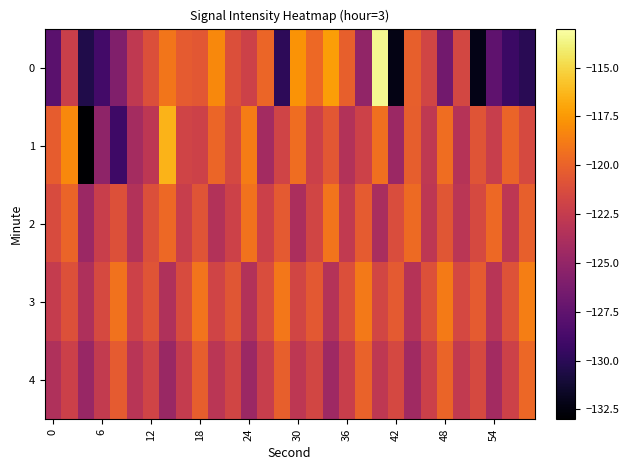

List the series in order of their peak value, highest first.

0, 1, 3, 2, 4